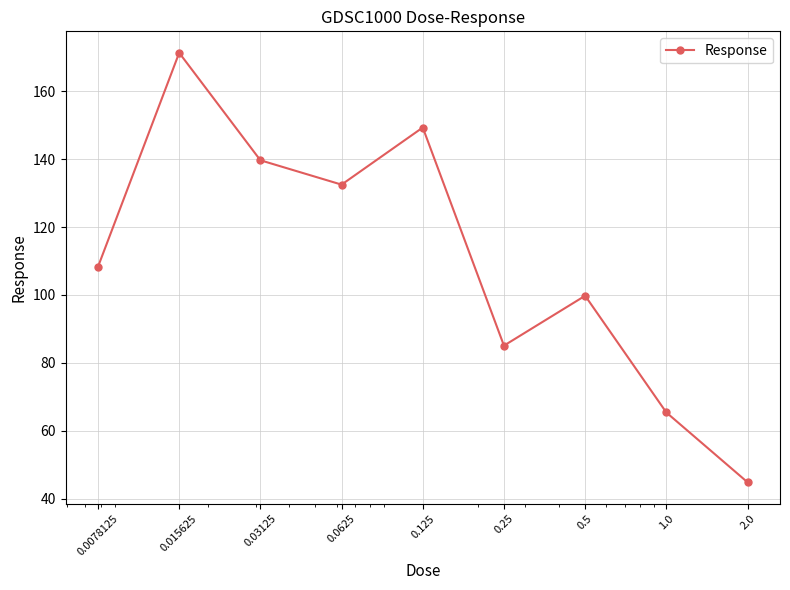

What is the value of the 7th point from the left?

99.8